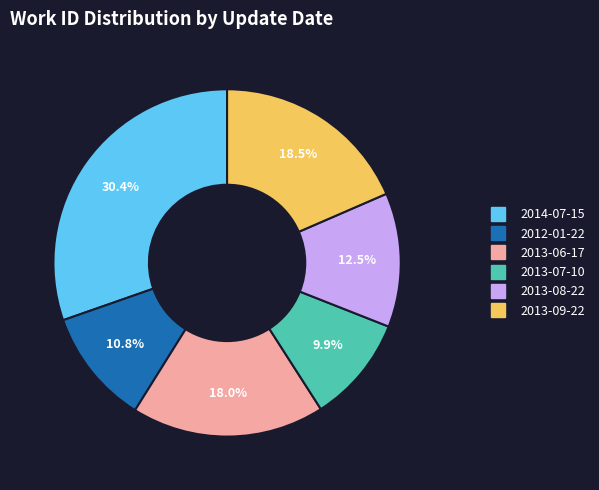

To the nearest percent, what is the difference between the largest and smallest slice percentages?

20%